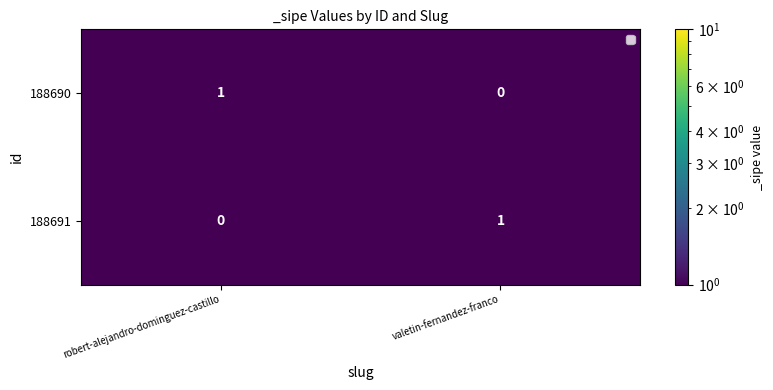

What is the difference between the highest and lowest values at valetin-fernandez-franco?

1